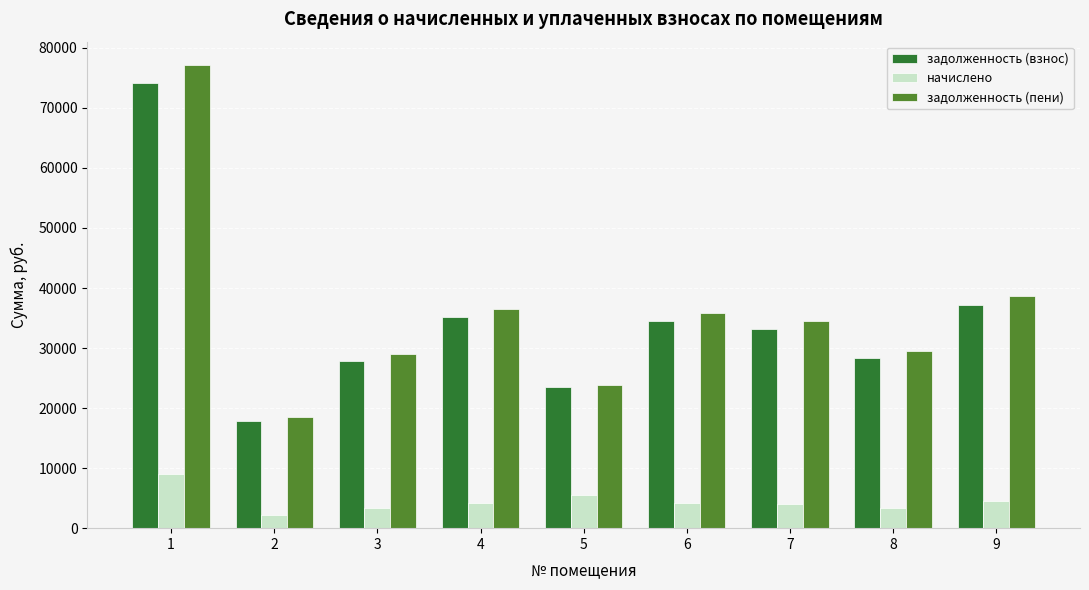

What is the smallest value displayed?

2156.4